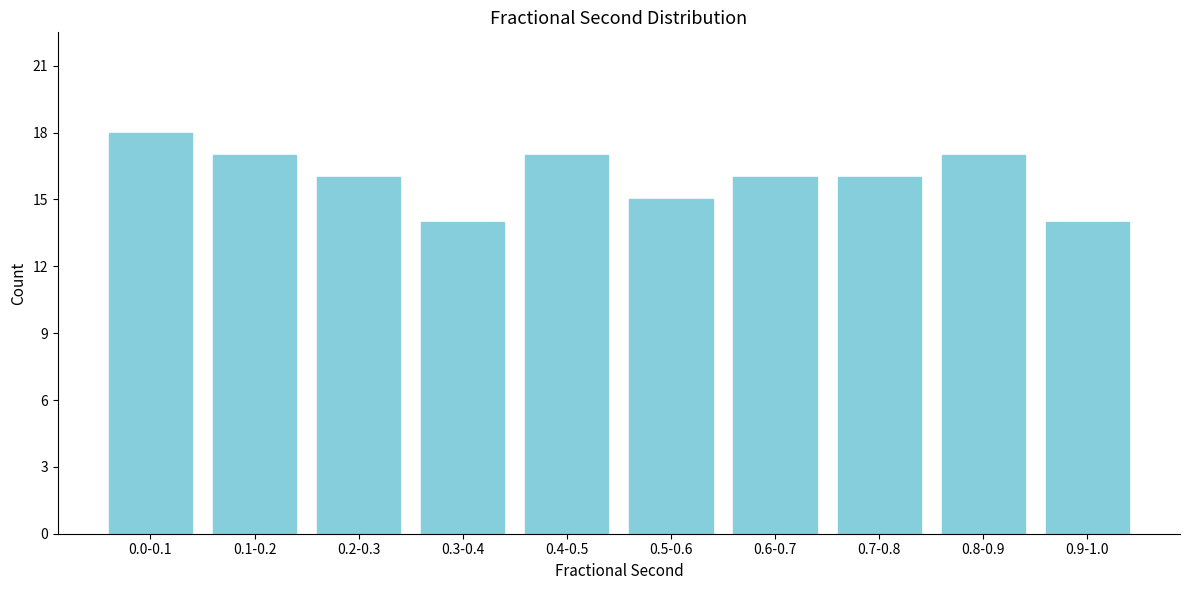

Reading left to right, what are all the values shown in this chart?

0.0-0.1=18	0.1-0.2=17	0.2-0.3=16	0.3-0.4=14	0.4-0.5=17	0.5-0.6=15	0.6-0.7=16	0.7-0.8=16	0.8-0.9=17	0.9-1.0=14